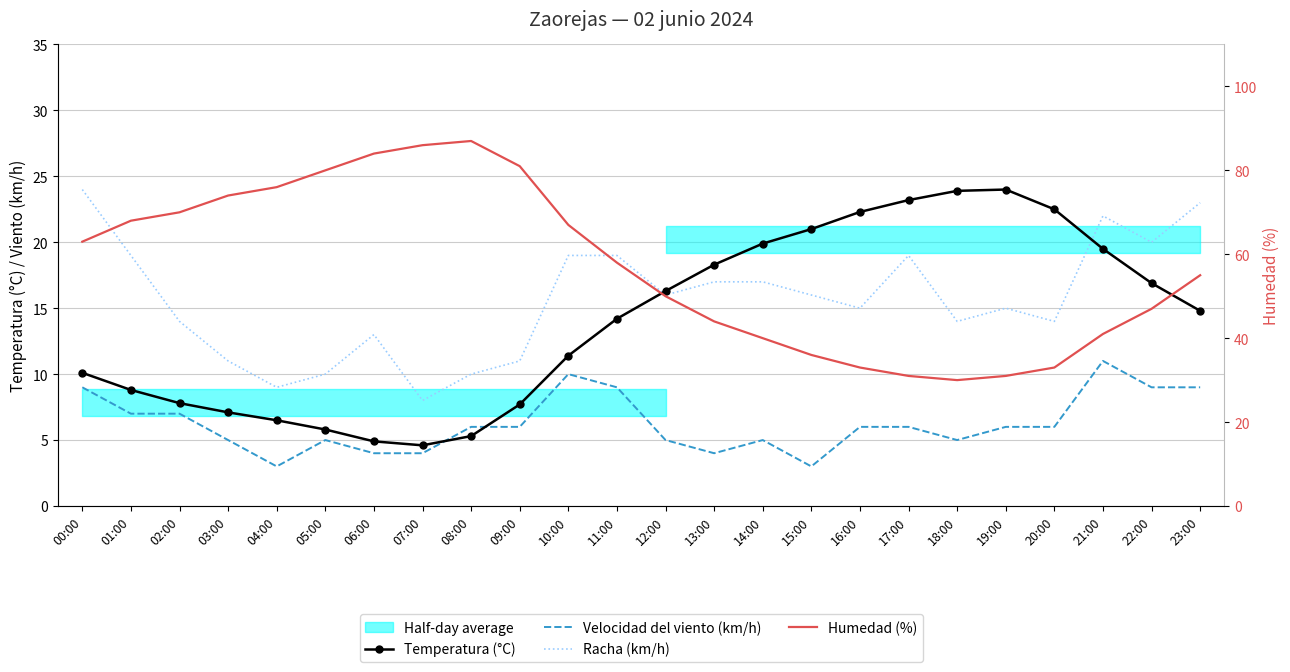

What is the value of the Velocidad del viento (km/h) point at the 16th from the left?

3.0